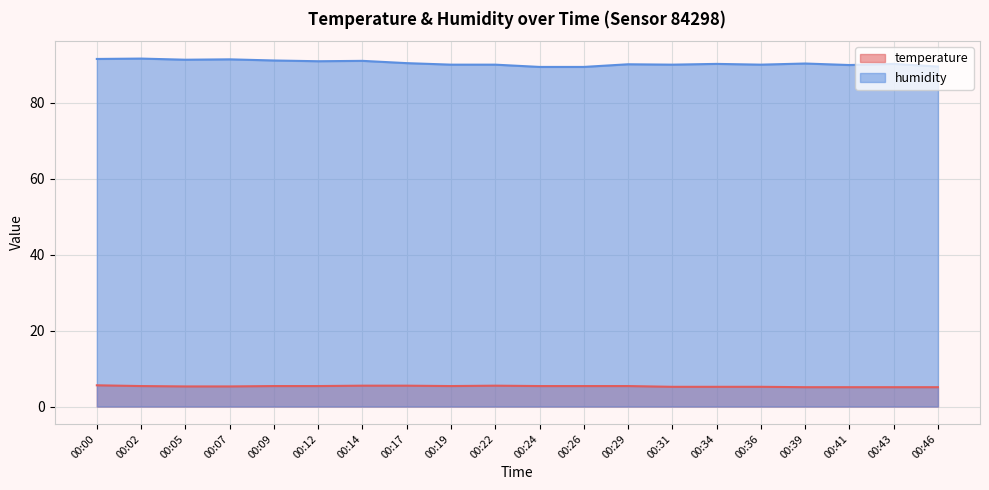

How many data points in humidity are less than 90?

3